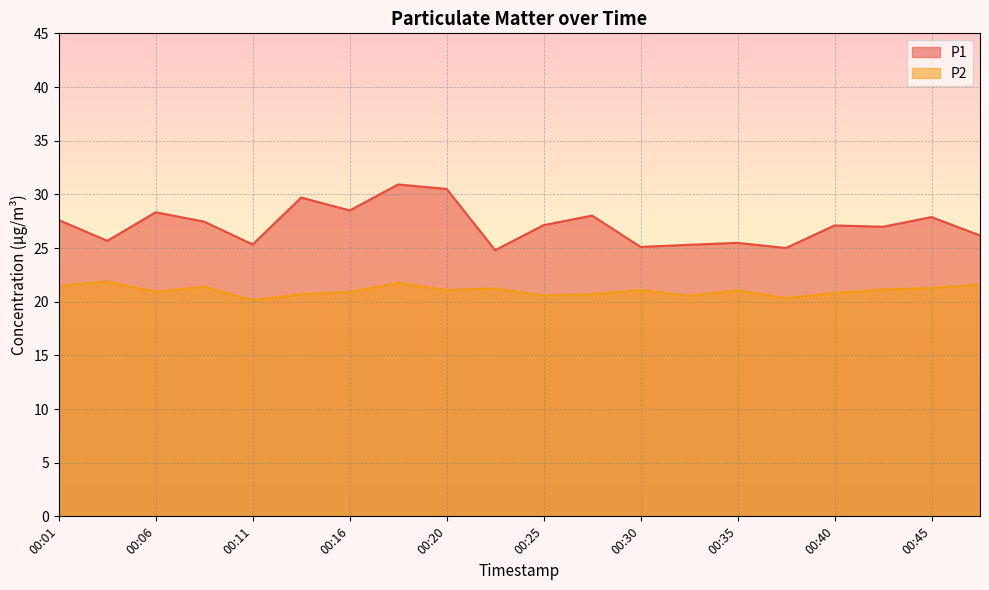

Reading right to left, list all the values displayed in this chart.

P1: 26.2	27.9	27.0	27.1	25.0	25.5	25.3	25.1	28.0	27.1	24.8	30.5	30.9	28.5	29.7	25.3	27.4	28.3	25.7	27.6
P2: 21.6	21.3	21.1	20.8	20.3	21.1	20.6	21.1	20.7	20.6	21.2	21.1	21.8	20.9	20.7	20.1	21.4	20.9	21.9	21.4